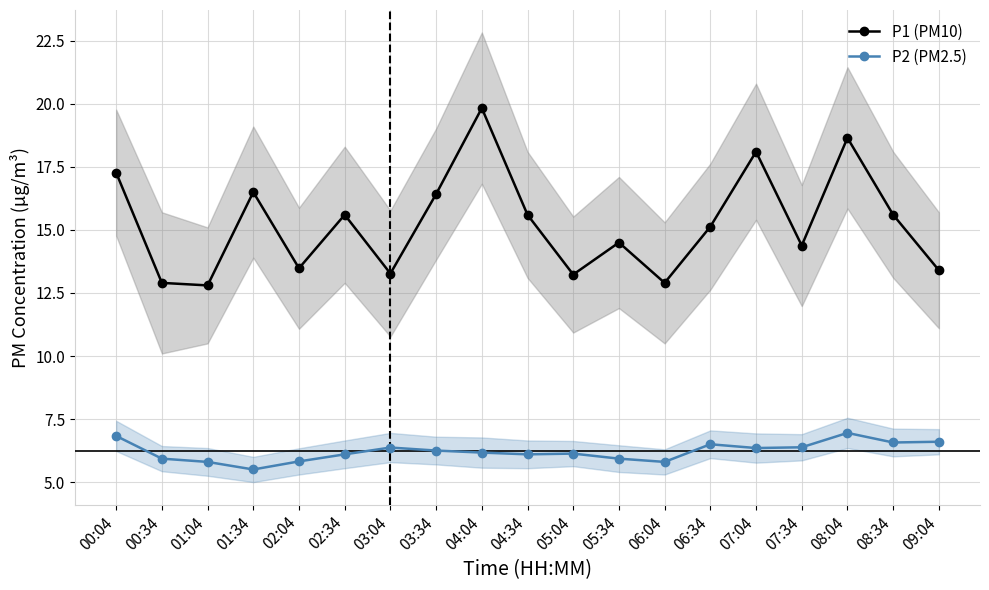

How many series are shown in this chart?

2